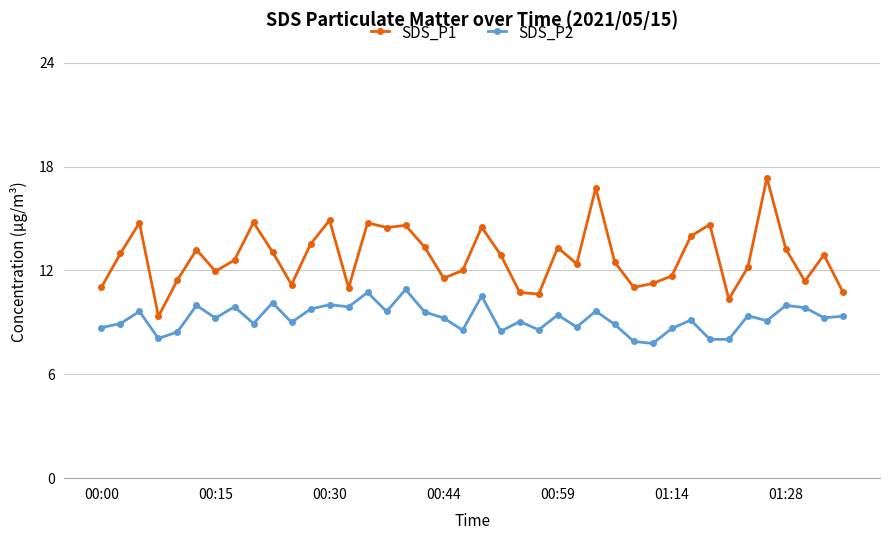

What is the greatest value displayed?

17.4